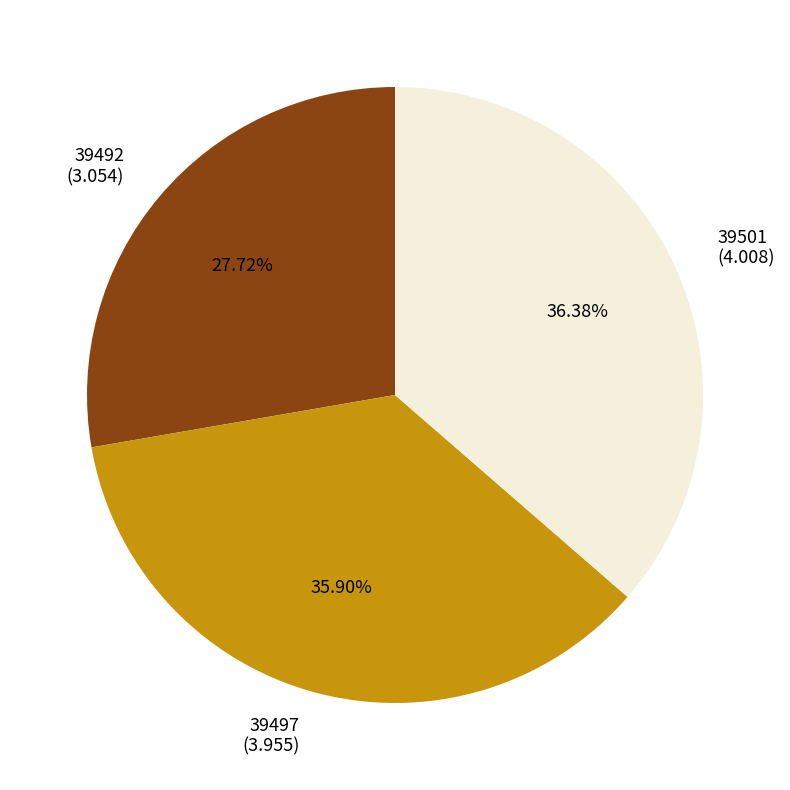

To the nearest percent, what is the average slice percentage?

33%